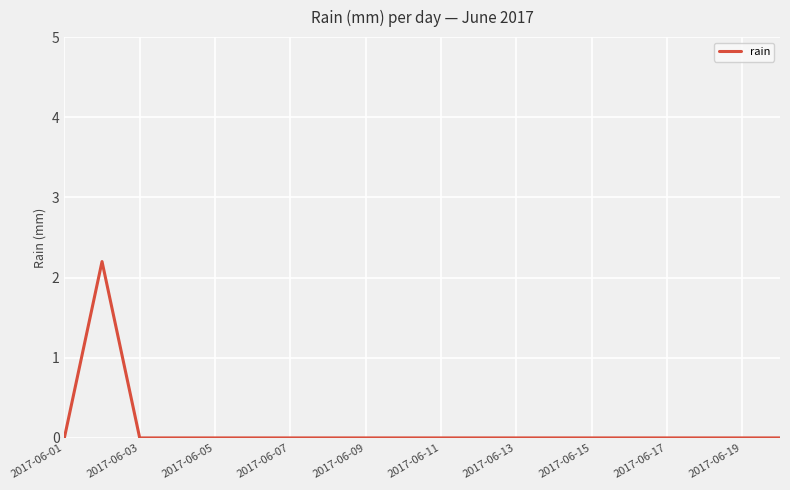

What is the greatest value displayed?

2.2